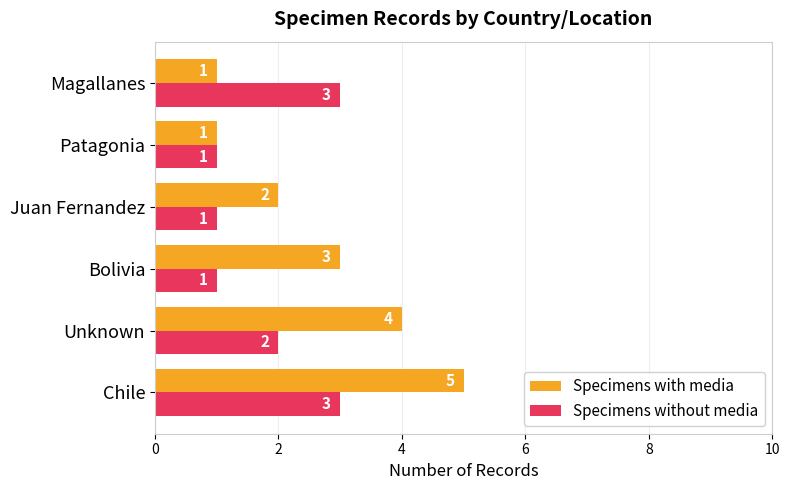

Which series has the largest total across all categories?

Specimens with media